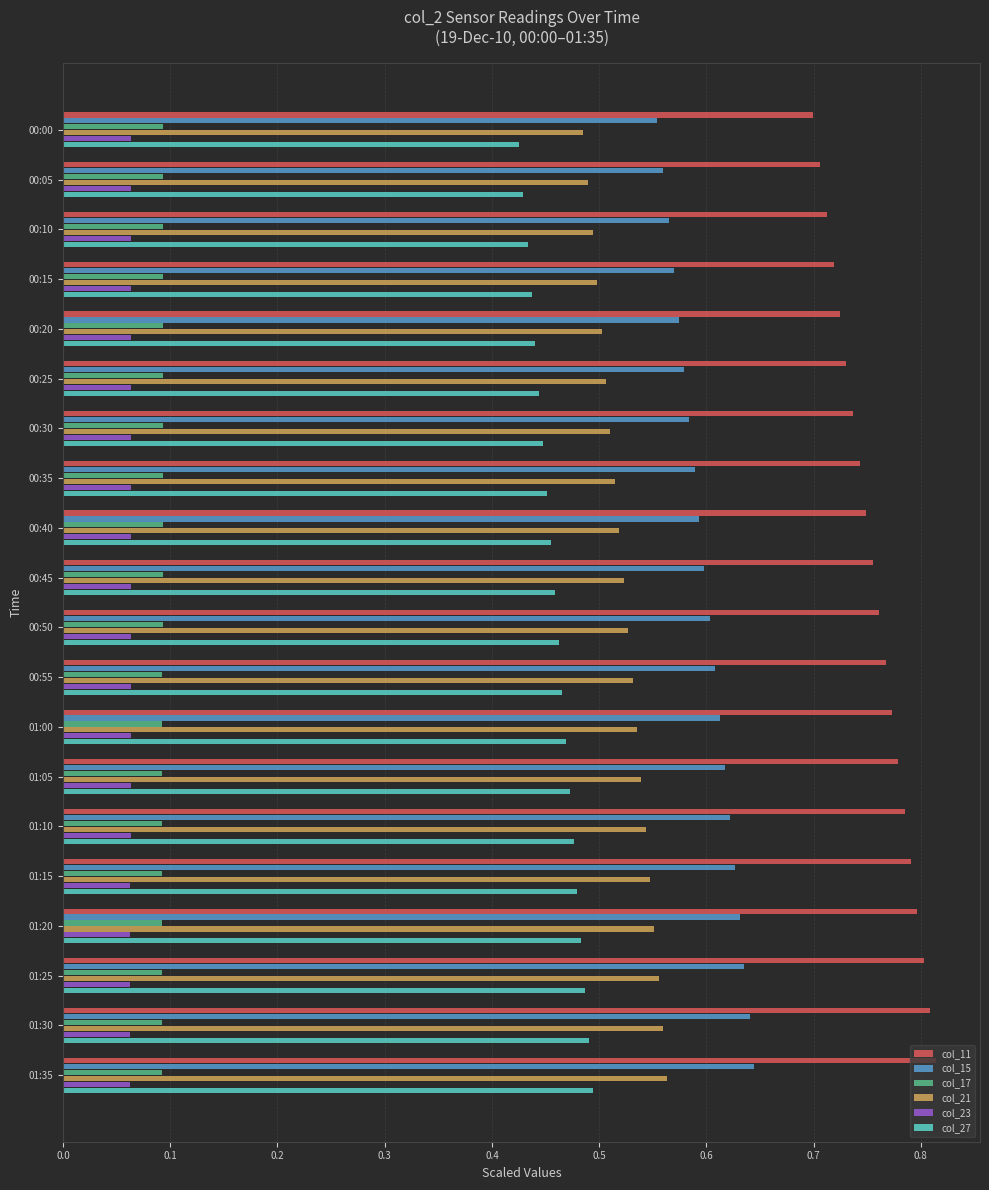

What is the total value across all series at 01:25?

2.6